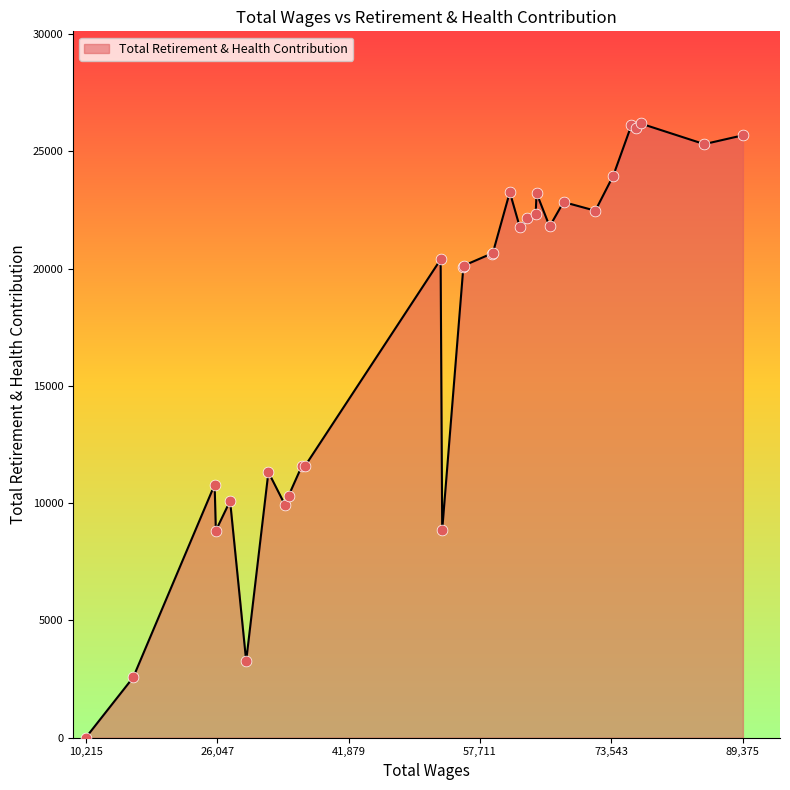

What is the difference between the maximum and minimum values?

26195